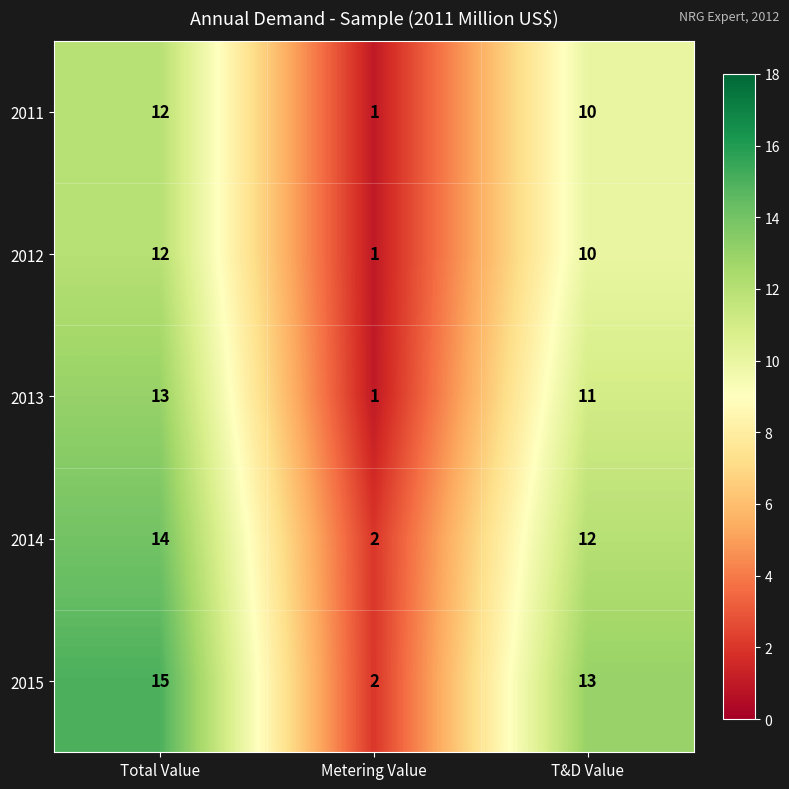

Which series has the largest range (max minus min)?

2015